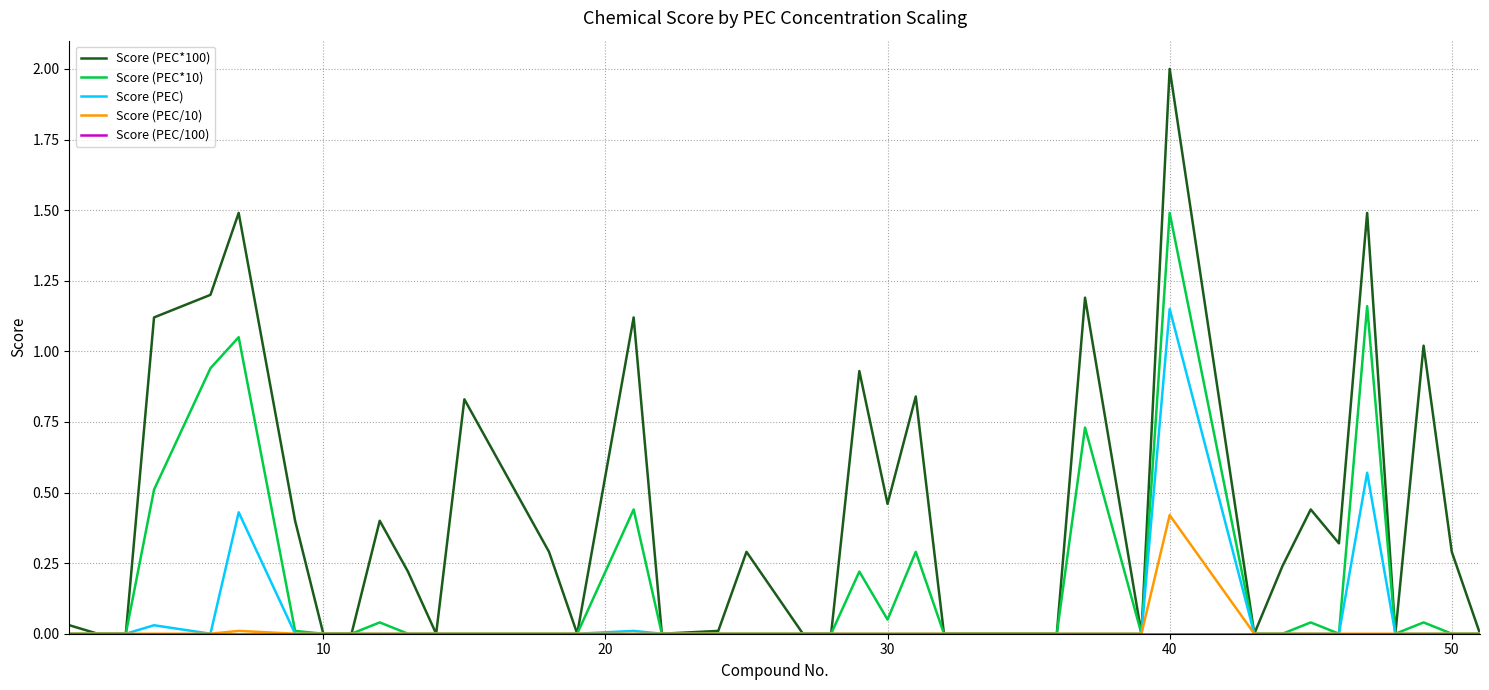

Does the chart display data point markers on the line(s)?

No